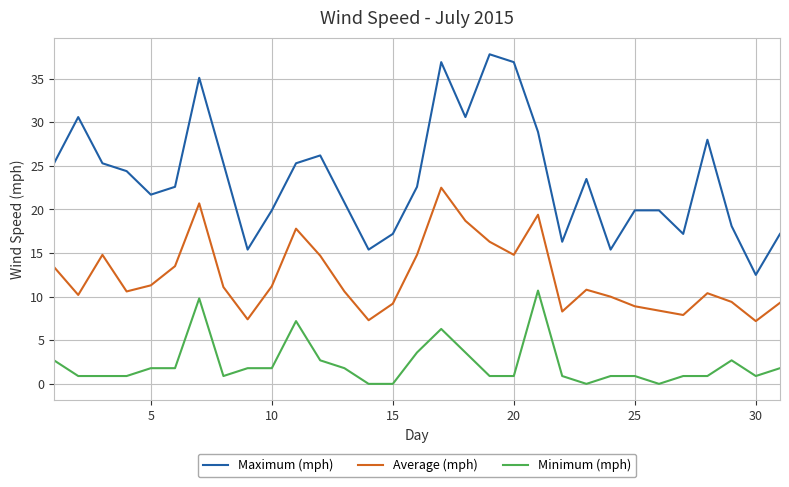

Rank the series by their maximum value, from lowest to highest.

Minimum (mph), Average (mph), Maximum (mph)